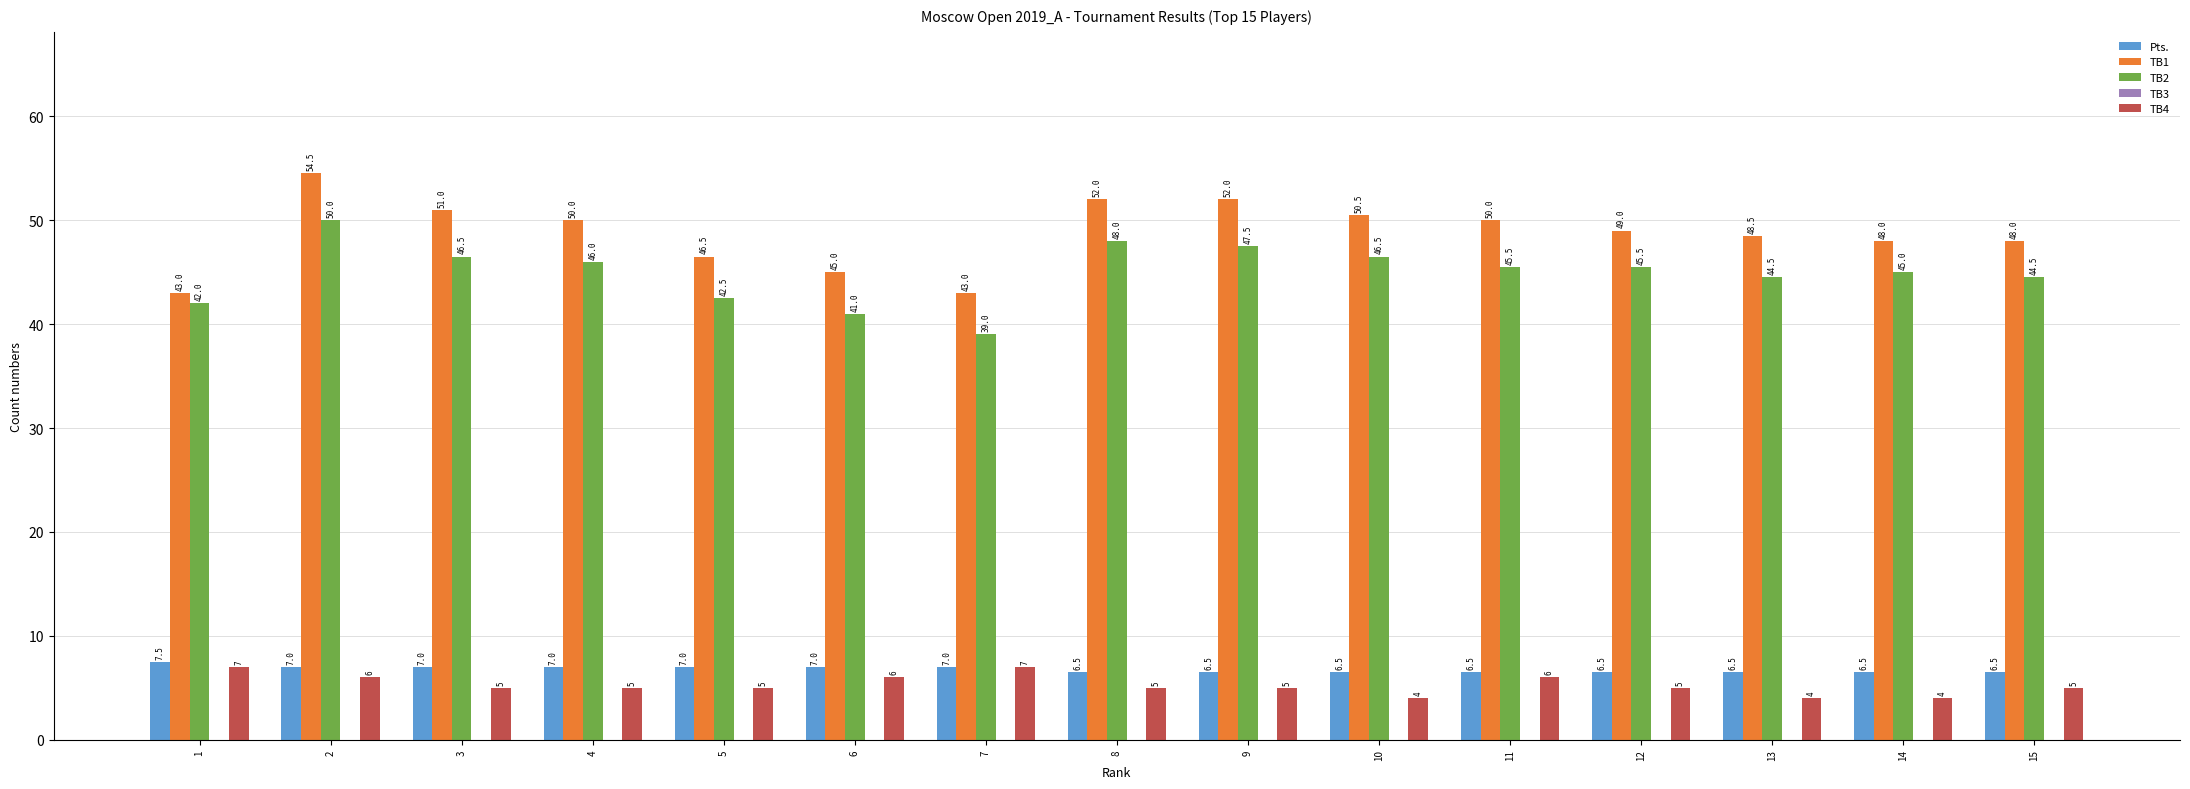

Which category has the highest value in the Pts. series?

1